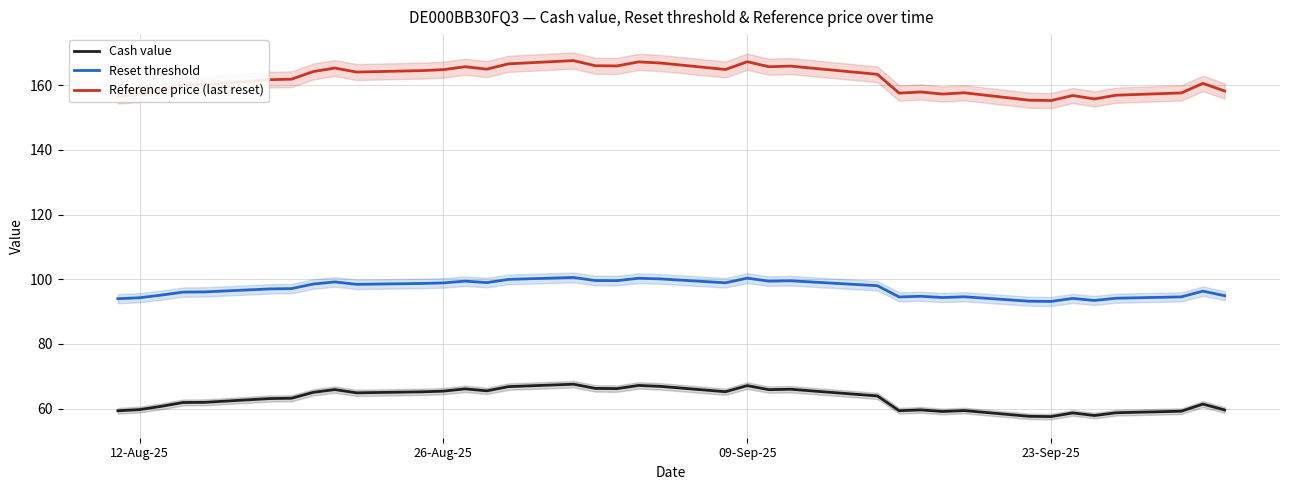

What is the value of the Cash value point at the 37th from the left?

61.4